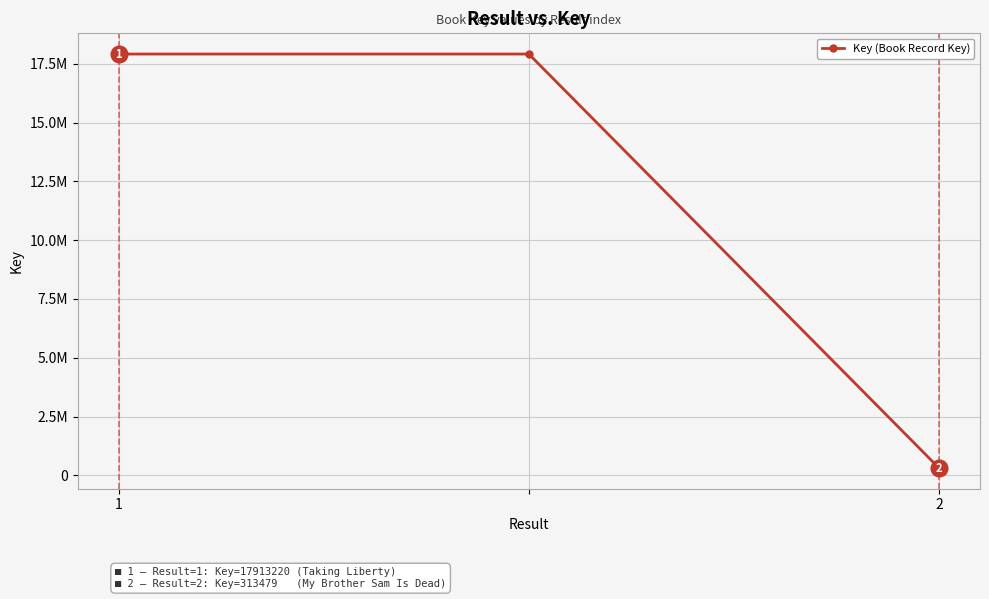

Does the chart have visible grid lines?

Yes